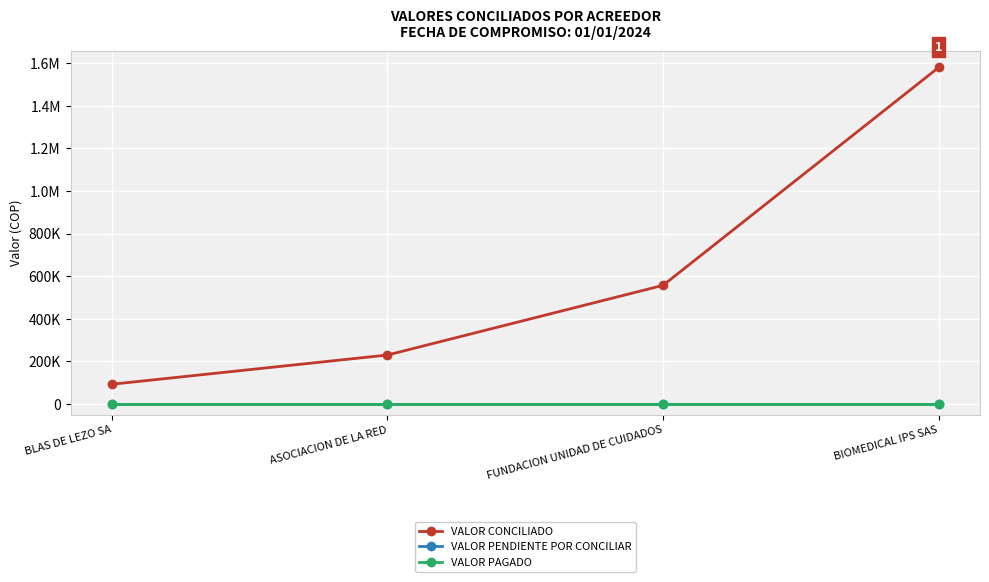

True or false: VALOR CONCILIADO and VALOR PAGADO intersect in this chart.

False